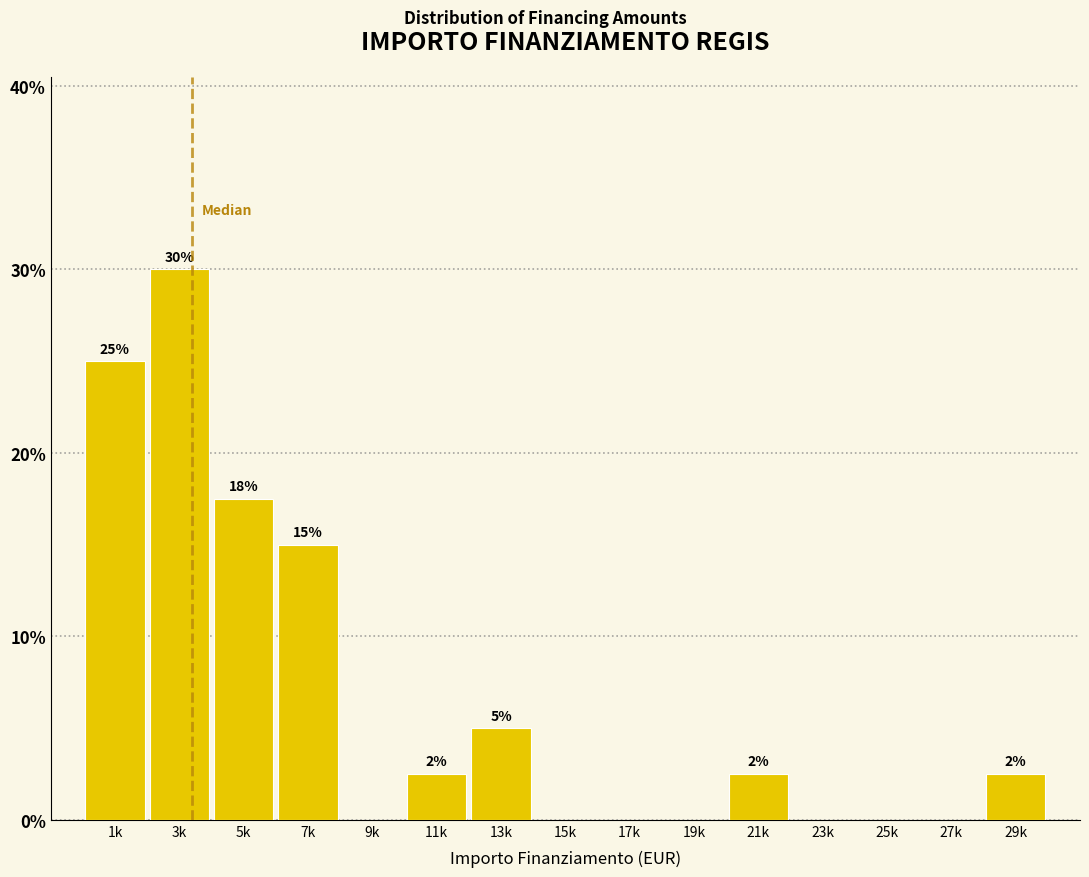

Is it true that the value at 15k is 19.6?

False